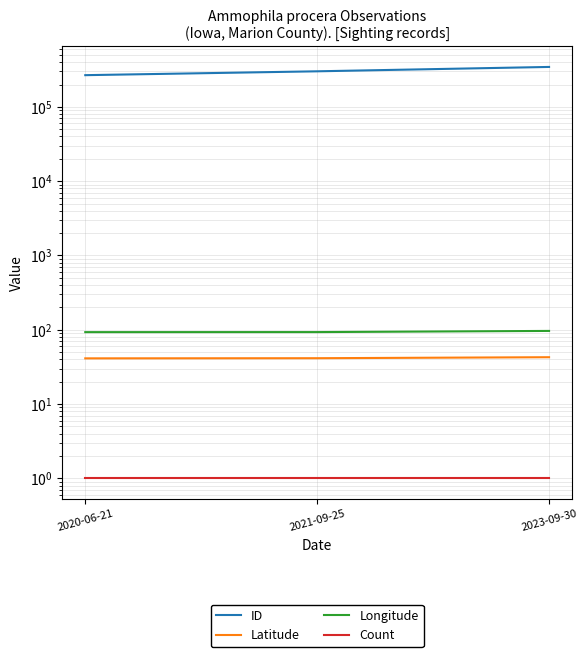

True or false: ID has a value of 344980.0 at 2023-09-30.

True